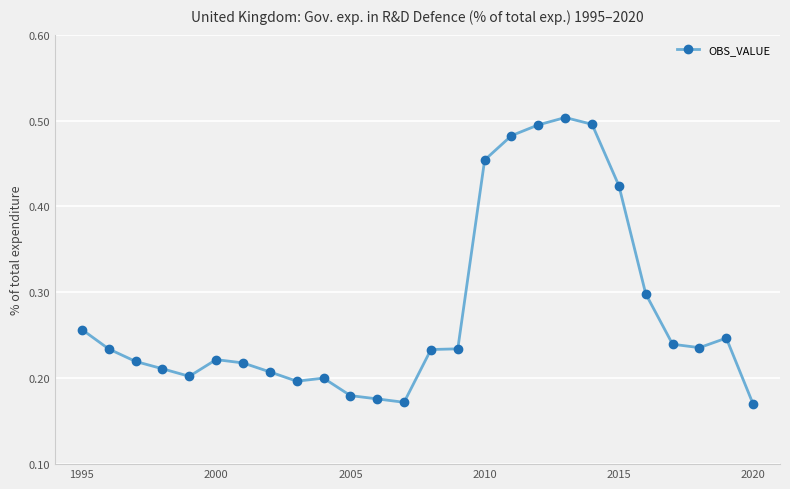

What is the sum of all values?

7.2